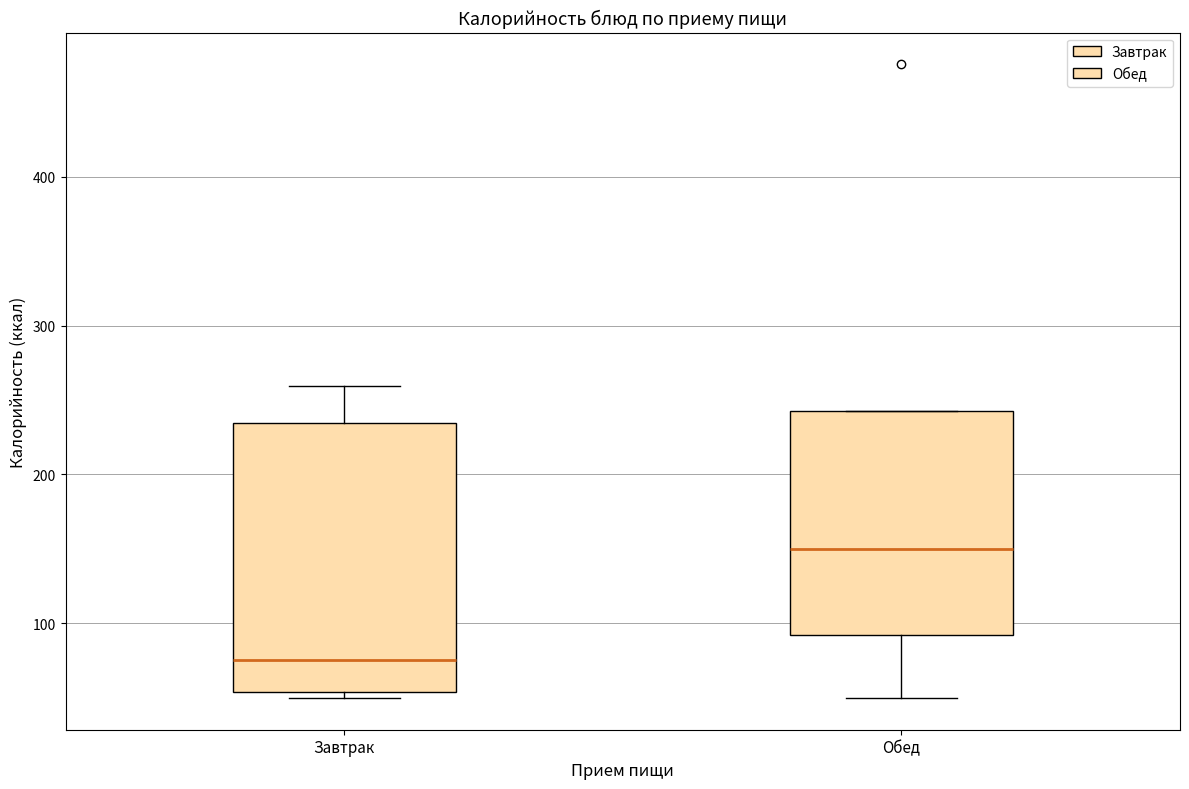

Which box's median line is the highest?

Обед